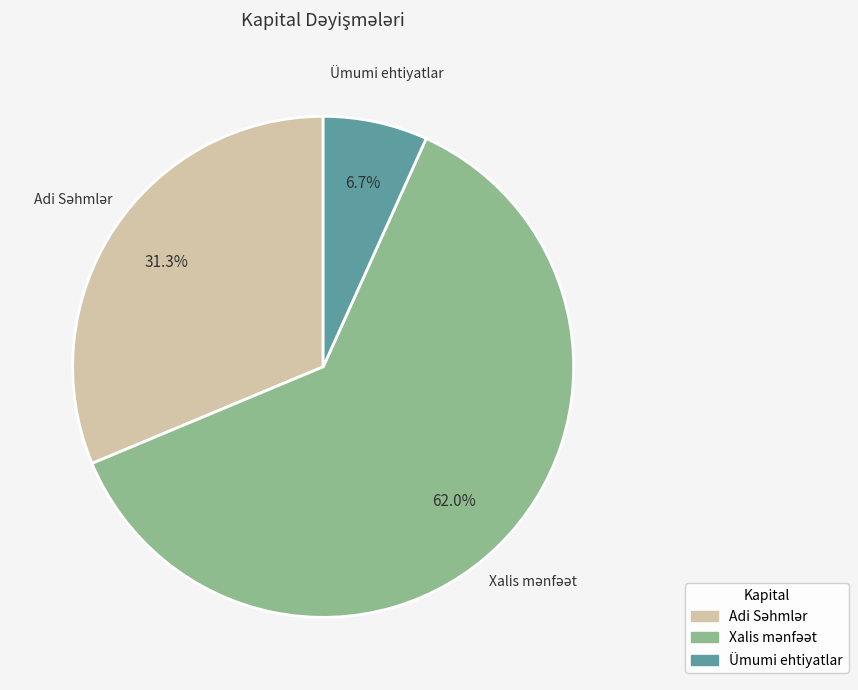

Is there any slice that represents more than half of the pie?

Yes